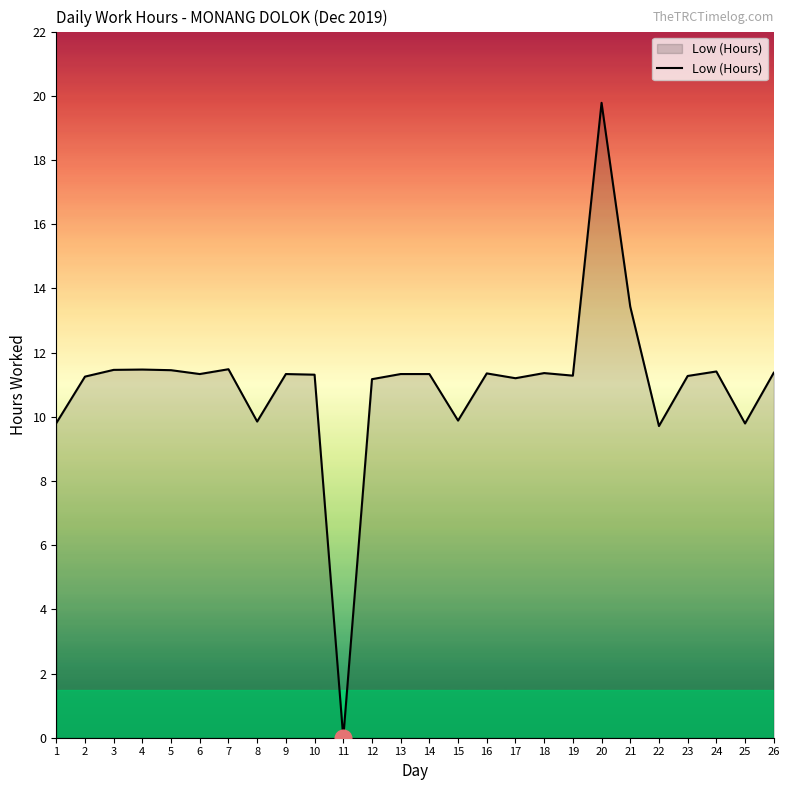

How many series are shown in this chart?

1